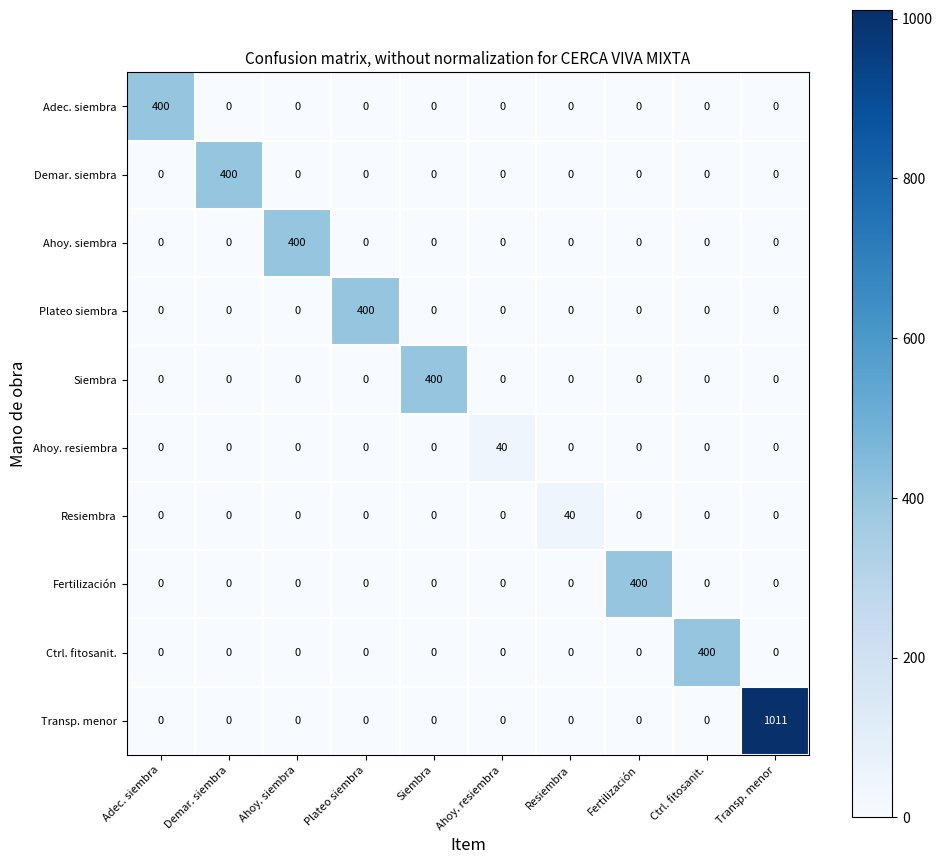

What is the difference between the highest and lowest values at Ctrl. fitosanit.?

400